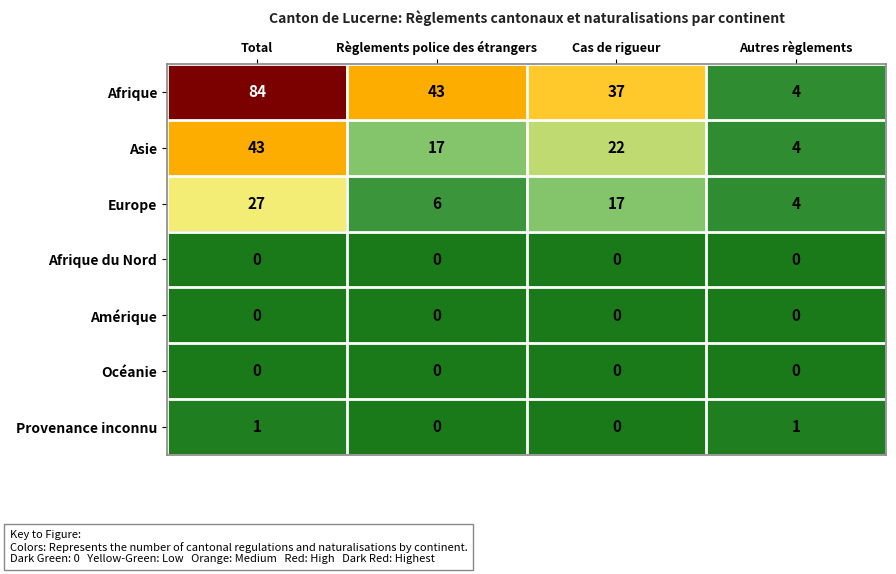

The Europe series shows 7 at Cas de rigueur. True or false?

False